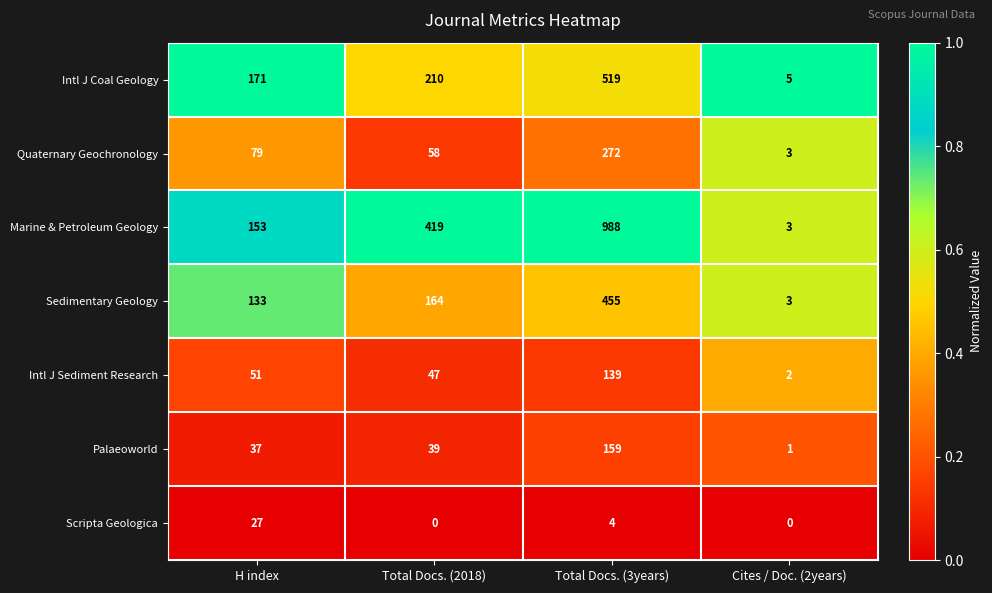

Rank the series by their maximum value, from lowest to highest.

Scripta Geologica, Intl J Sediment Research, Palaeoworld, Quaternary Geochronology, Sedimentary Geology, Intl J Coal Geology, Marine & Petroleum Geology